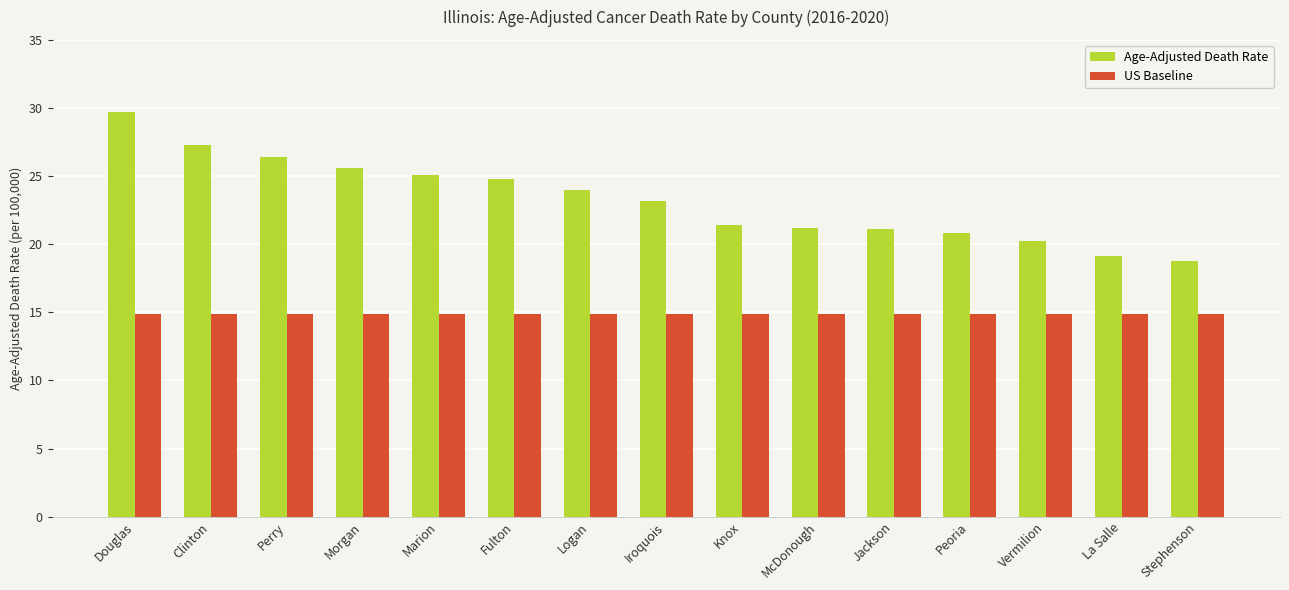

What is the smallest value displayed?

14.9